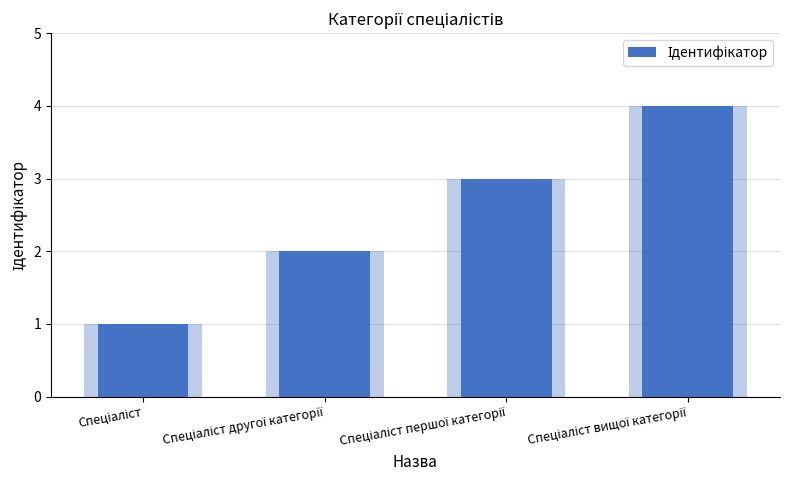

Reading right to left, transcribe all the data shown in this chart.

4	3	2	1